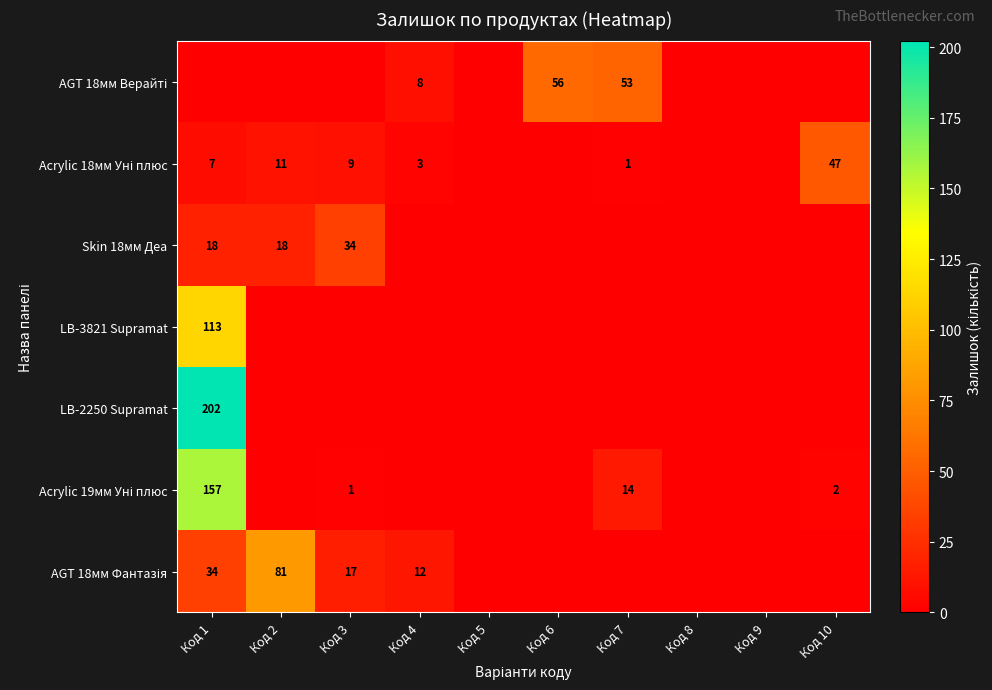

Which series has the largest total across all categories?

LB-2250 Supramat